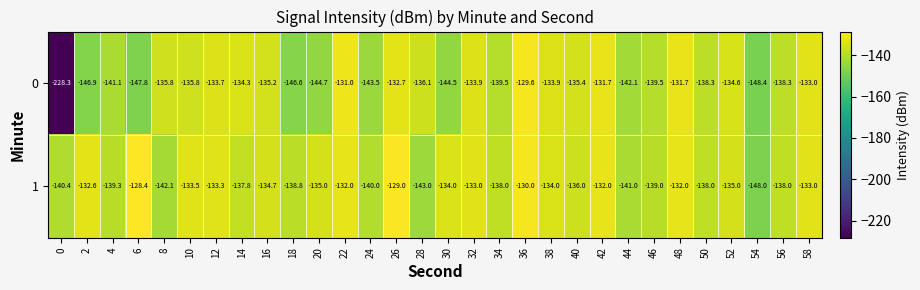

At 28, list the series in order from largest to smallest.

0, 1